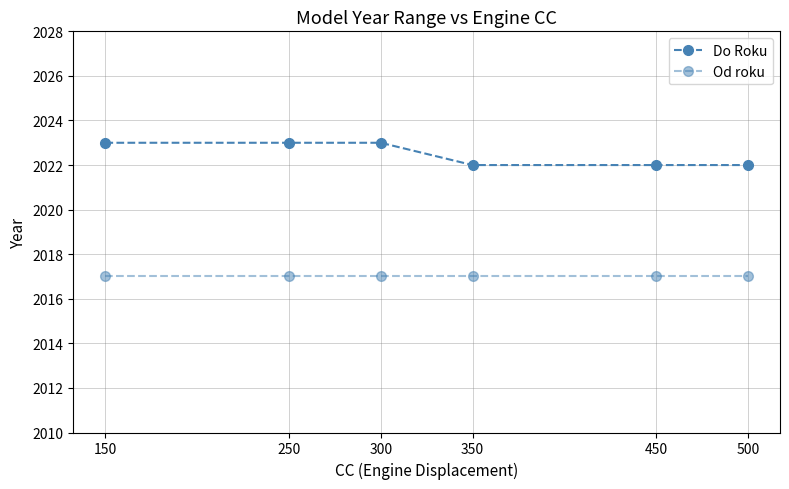

The value of Od roku at 150 is 2017. True or false?

True